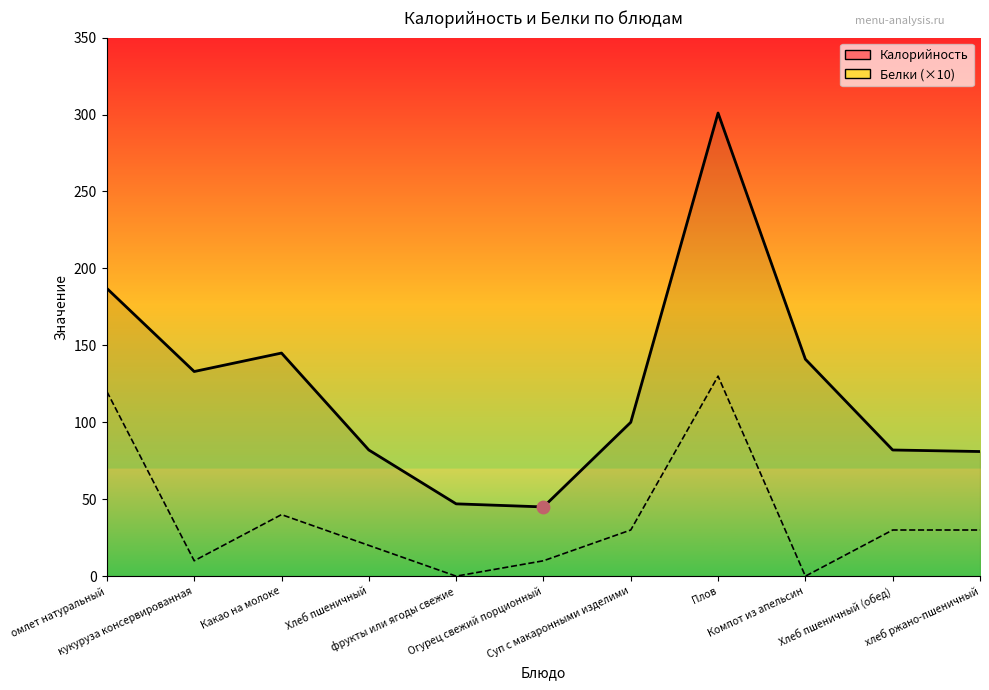

Which series has the largest total across all categories?

Калорийность